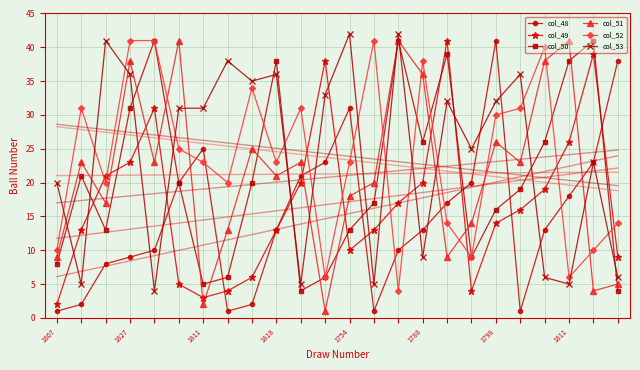

In col_49, how many points are lower than both neighbors (excluding endpoints)?

3